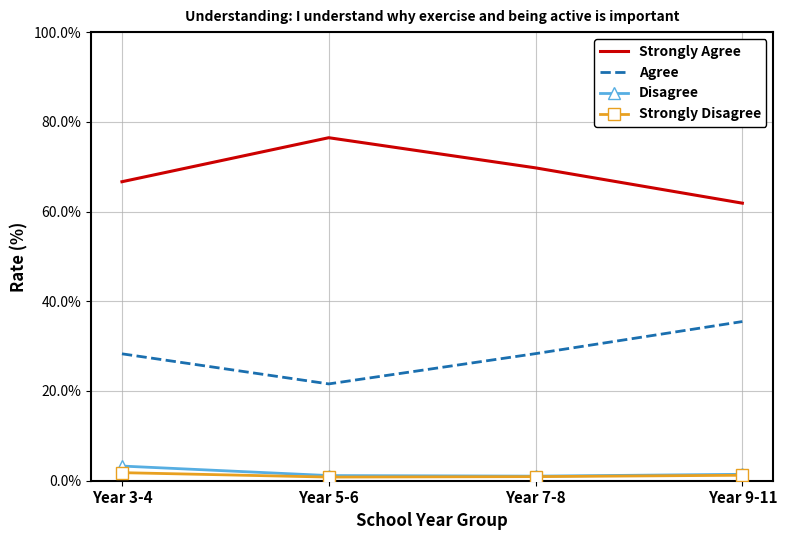

Which series changed the most between Year 3-4 and Year 7-8?

Strongly Agree